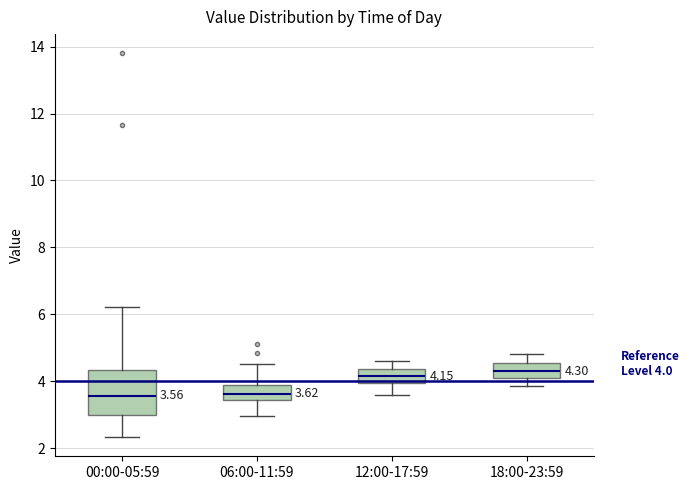

Comparing the boxes themselves (not the whiskers), which one is the tallest?

00:00-05:59